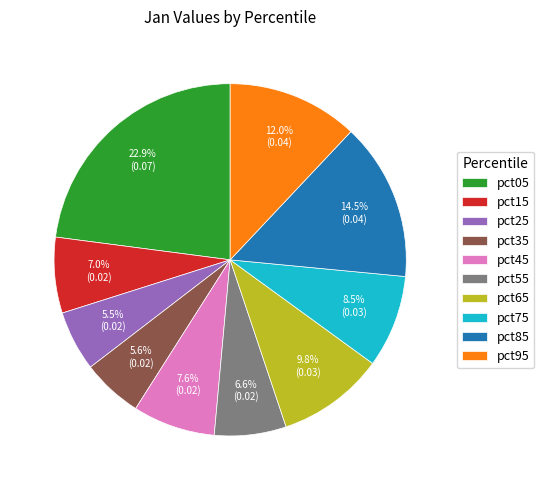

Which has a higher value, pct35 or pct65?

pct65